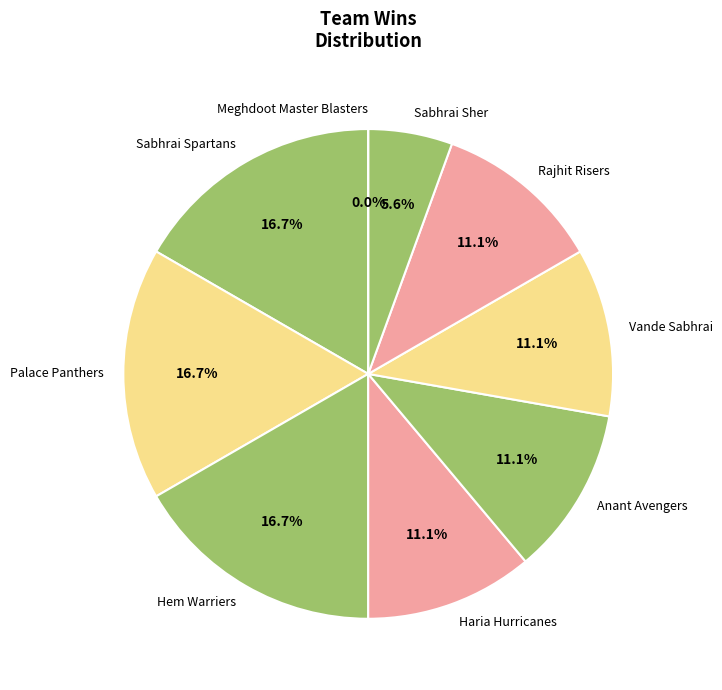

To the nearest percent, what percentage of the pie is Hem Warriers?

17%